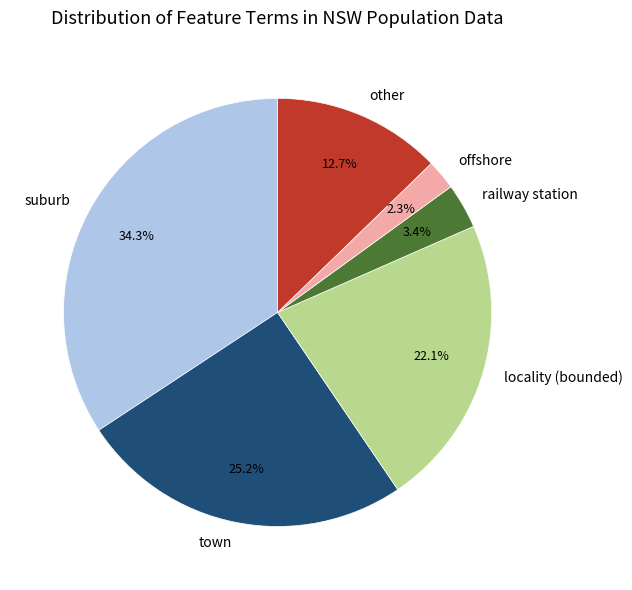

Is there any slice that represents more than half of the pie?

No